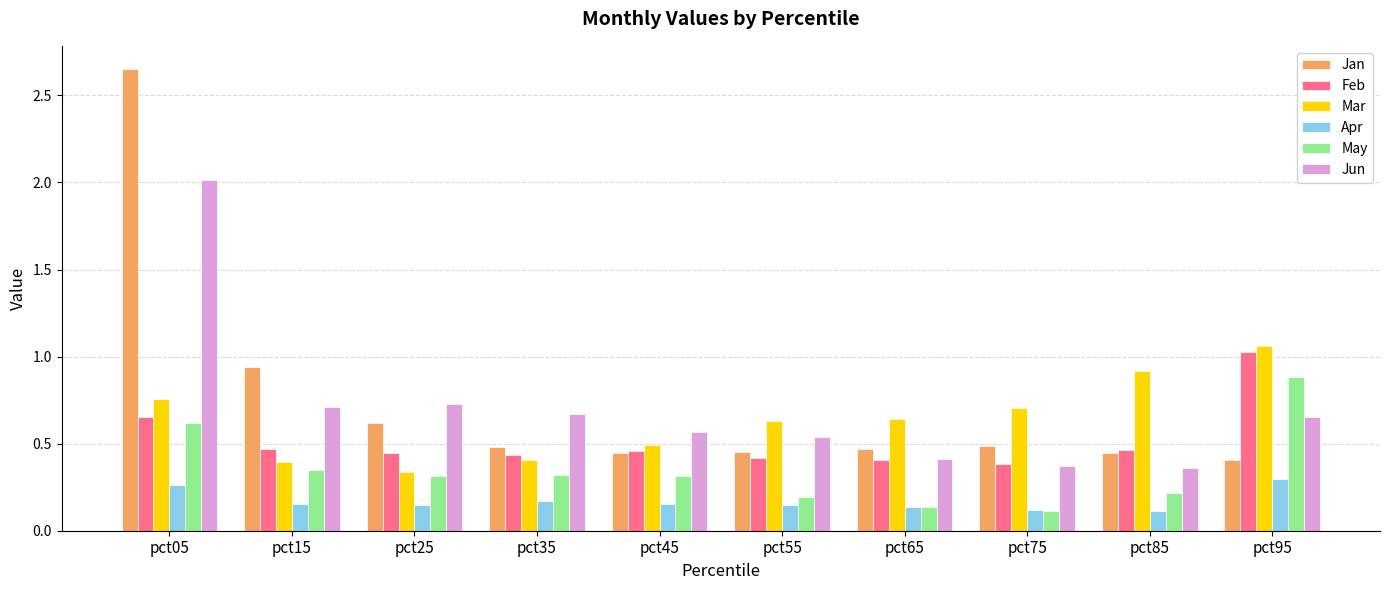

What is the sum of all May values?

3.5